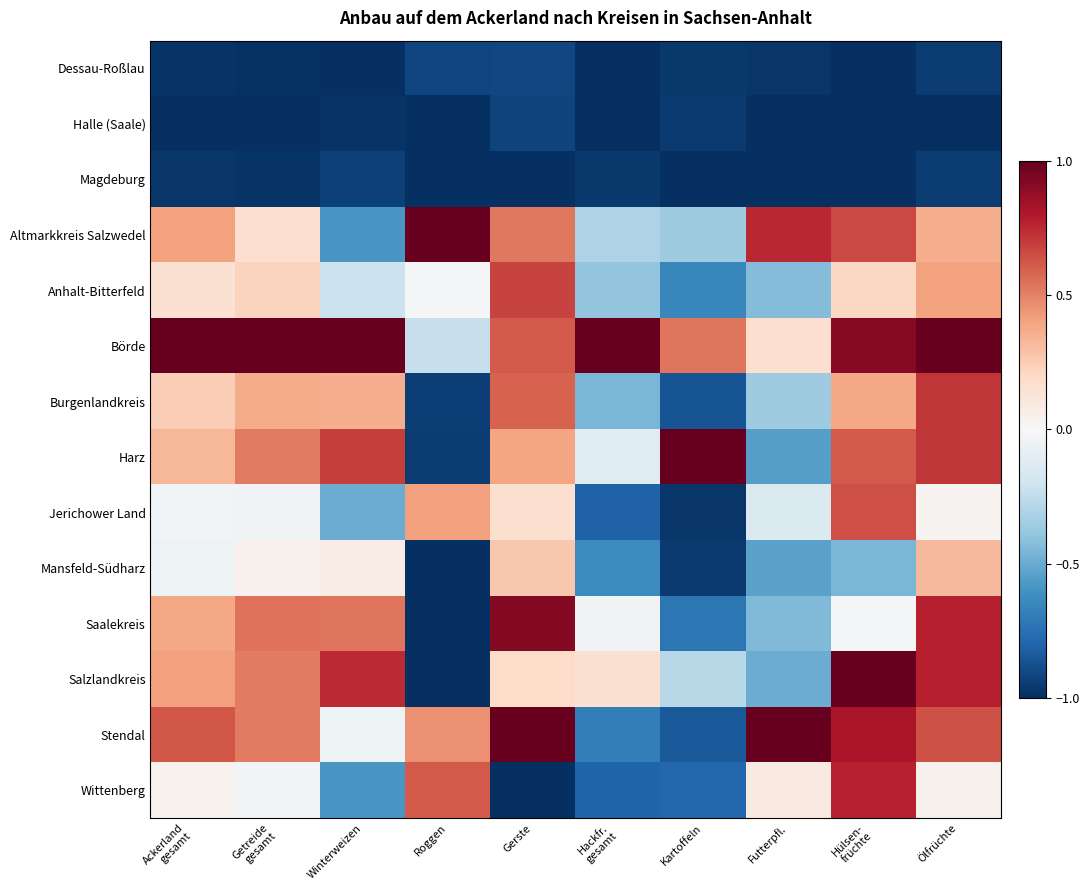

At how many categories does at least one series exceed 0?

10